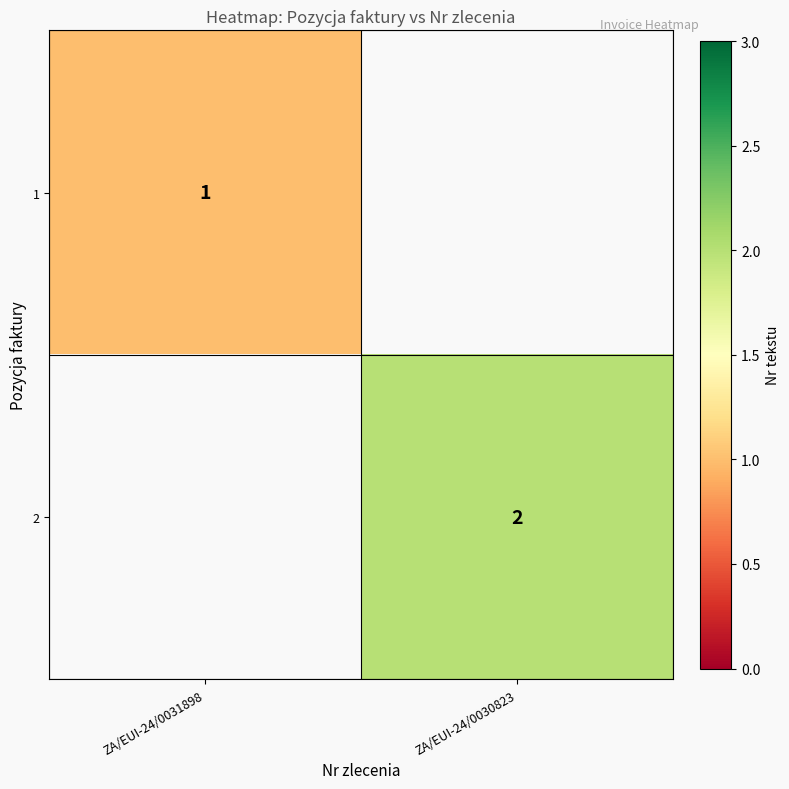

The value of 2 at ZA/EUI-24/0030823 is 1. True or false?

False